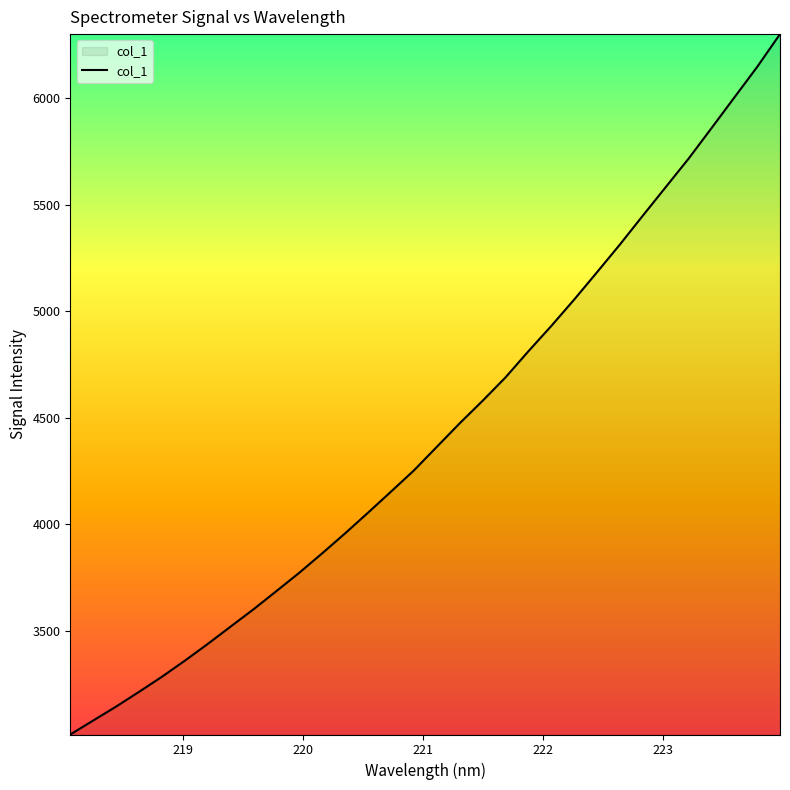

What is the sum of all values?

141857.3